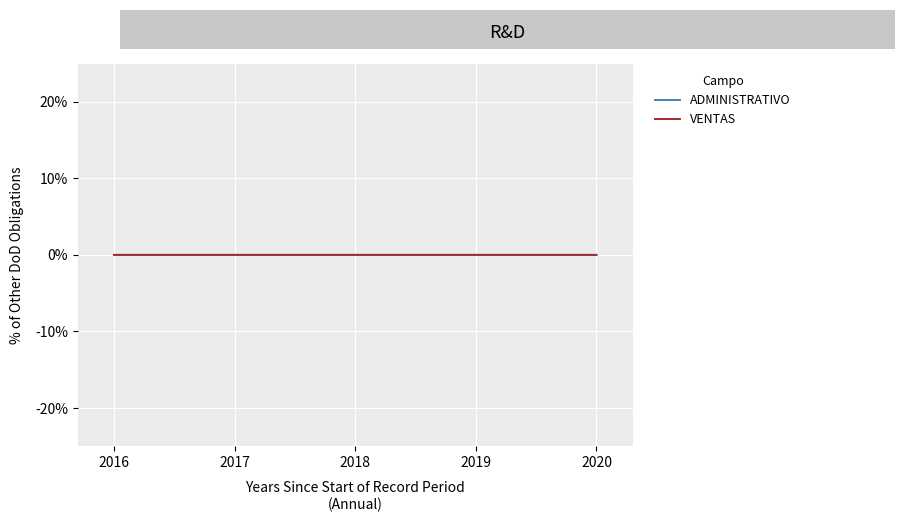

How many lines are shown in the chart?

2